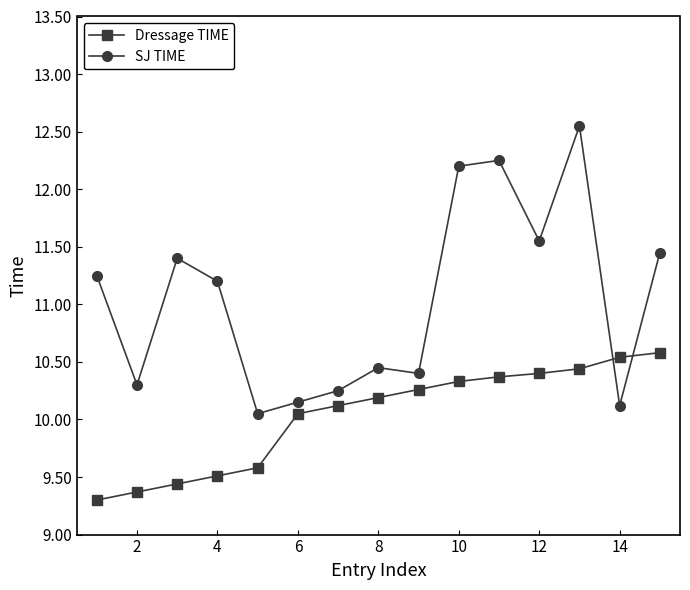

List the series in order of their overall mean, lowest first.

Dressage TIME, SJ TIME